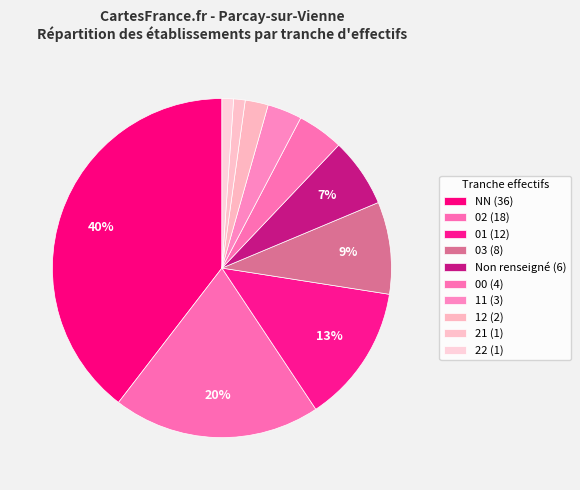

Does any single category account for the majority?

No